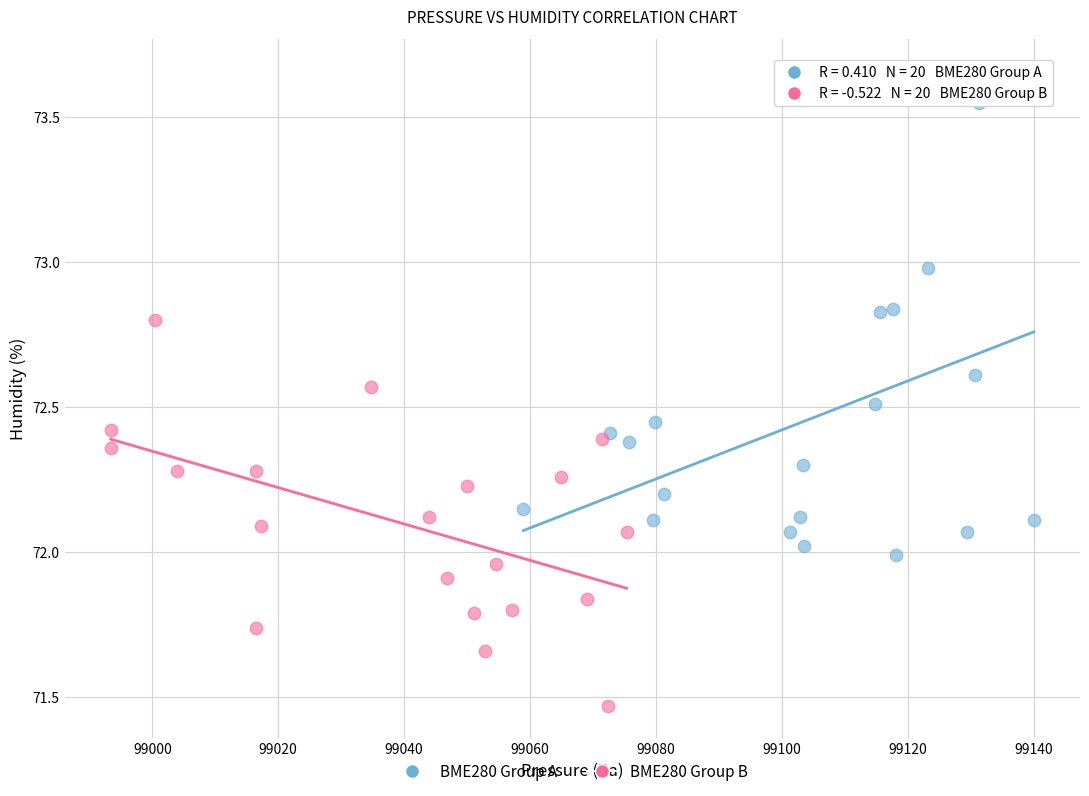

Which series has the widest spread of Y values?

BME280 Group A